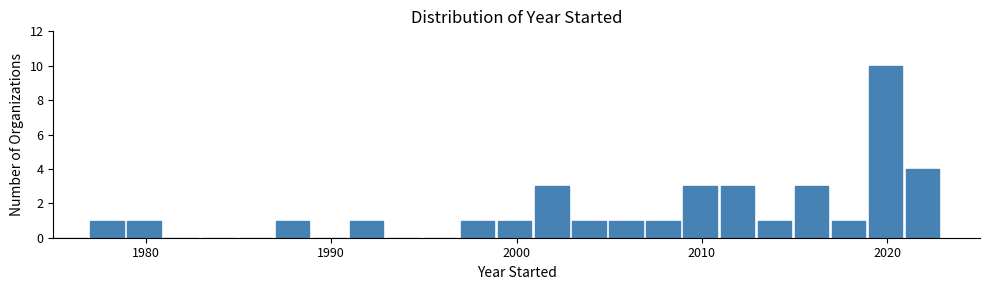

Read against the x-axis, roughly where is the centre of the tallest bar?

2020